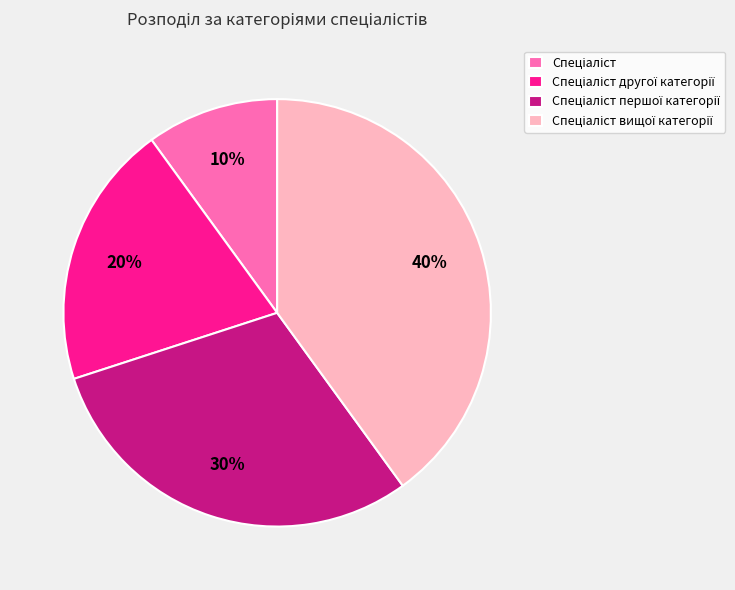

To the nearest percent, what is the difference between the largest and smallest slice percentages?

30%